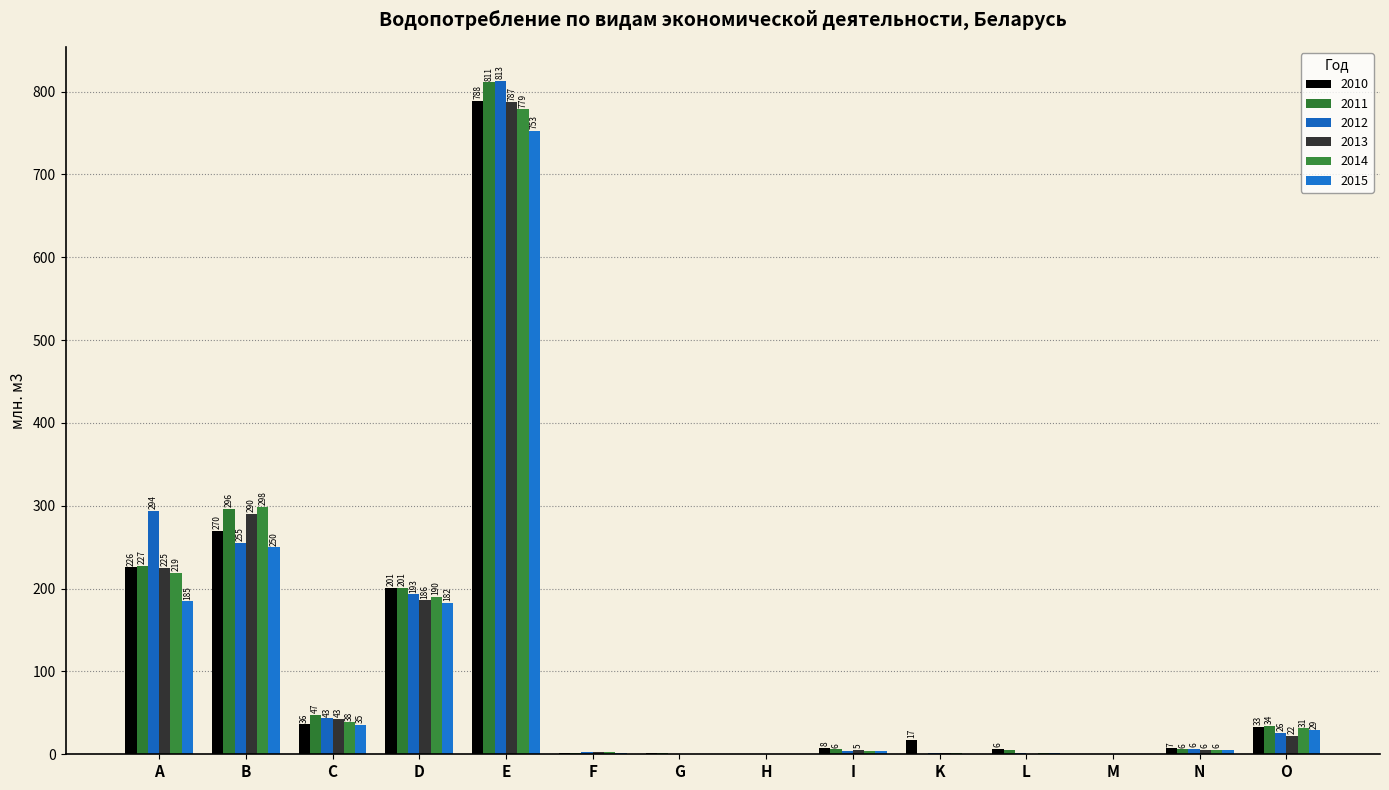

What is the sum of the 2015 values at H and D?

182.9